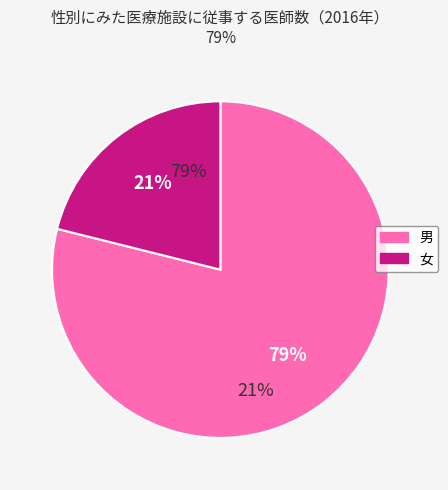

Count the number of slices in the pie.

2